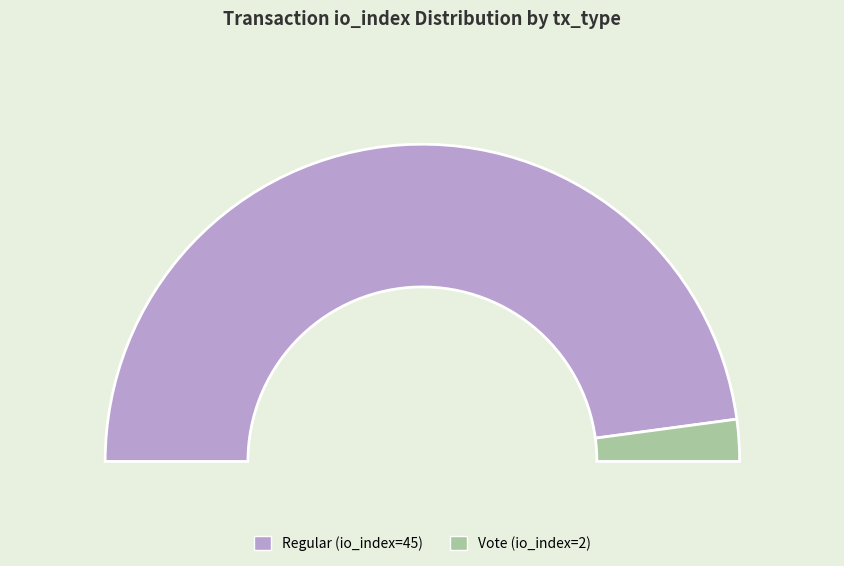

To the nearest percent, what is the difference between the Regular (io_index=45) and Vote (io_index=2) slice percentages?

91%